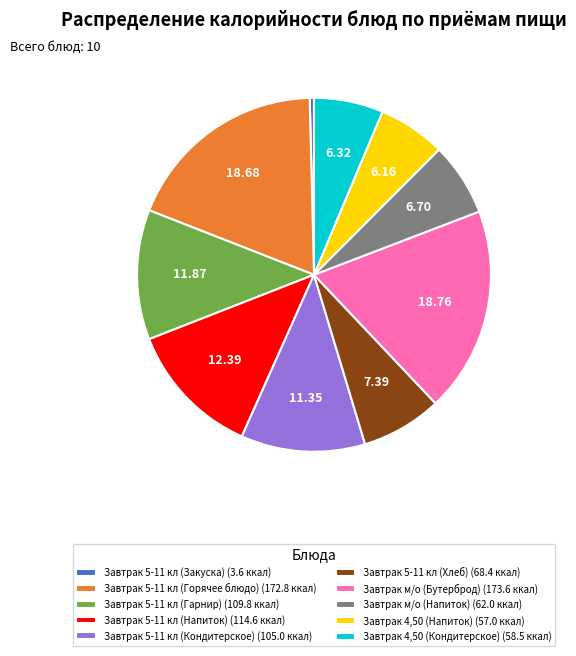

Is the sum of Завтрак м/о (Бутерброд) (173.6 ккал) and Завтрак м/о (Напиток) (62.0 ккал) greater than half?

No